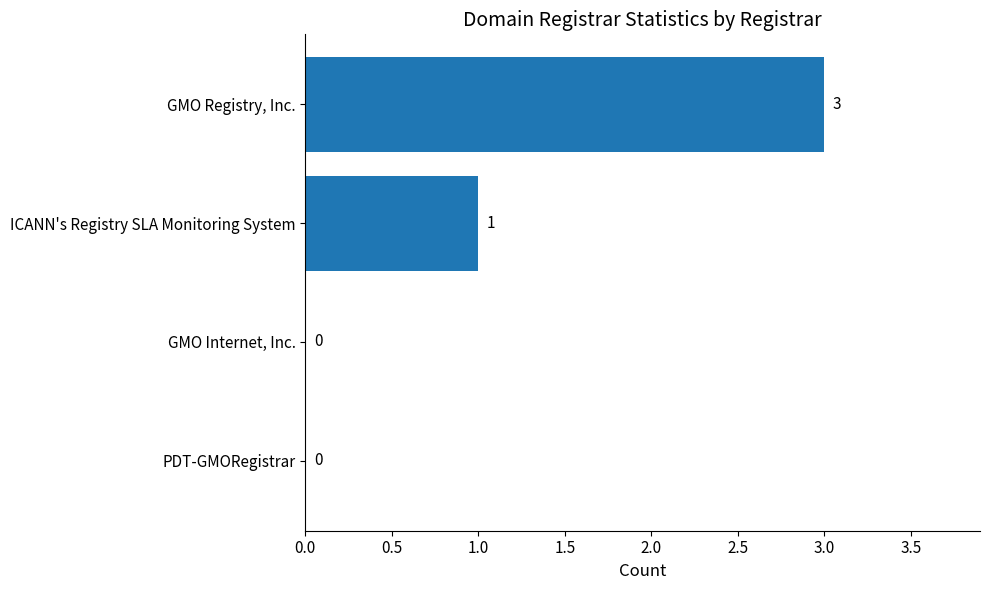

Which has a higher value, PDT-GMORegistrar or GMO Registry, Inc.?

GMO Registry, Inc.